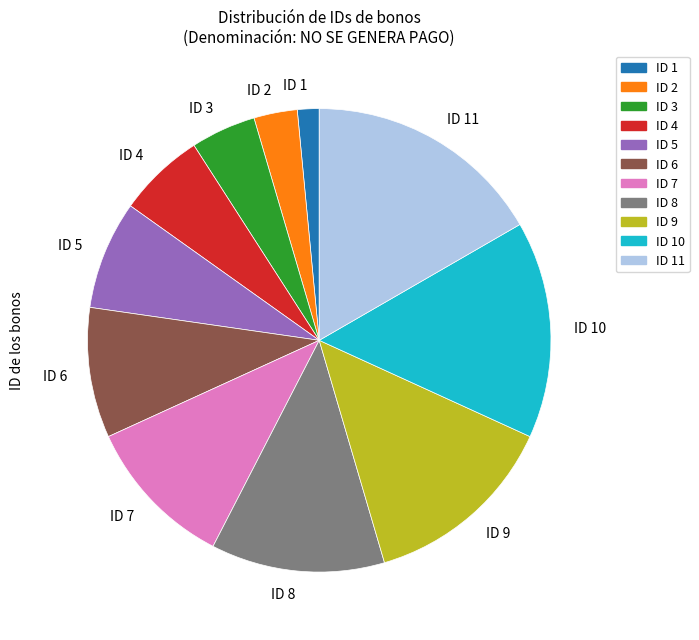

Approximately how many times larger is the value at ID 6 compared to ID 2?

3.0